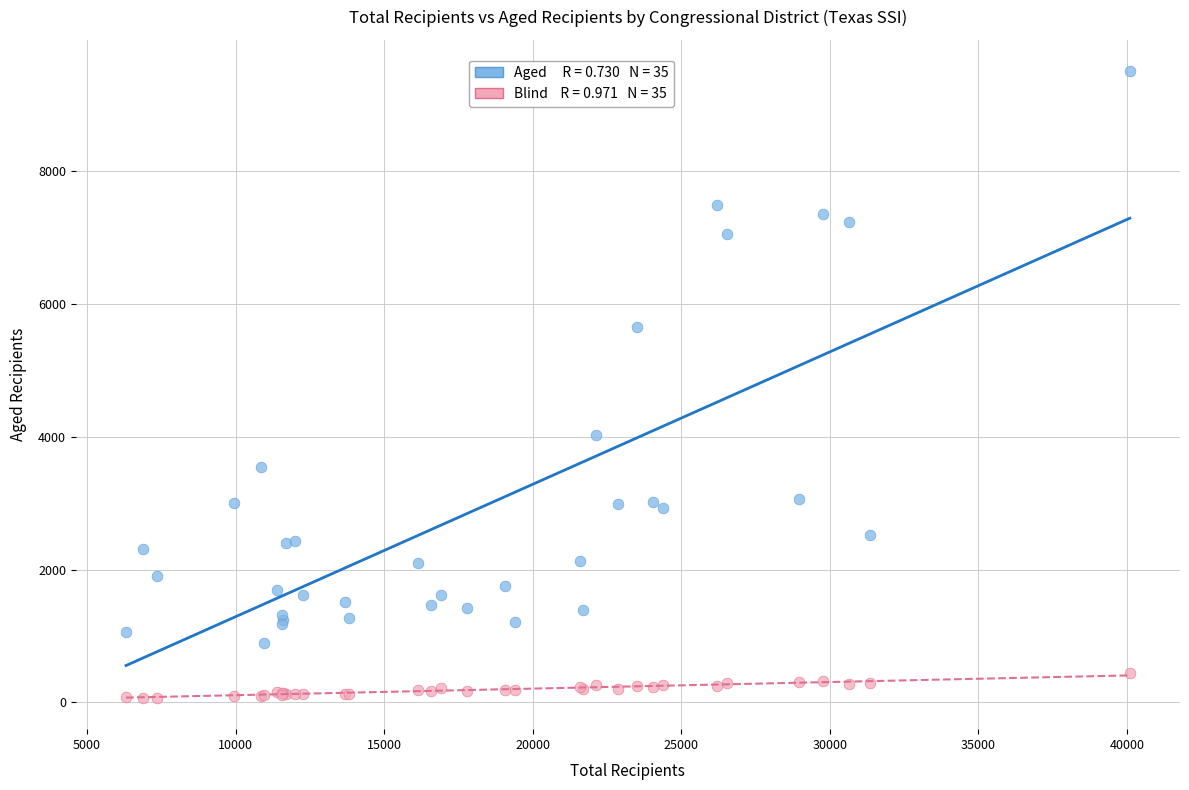

Across all series, what Y value is closest to 4787?

4031